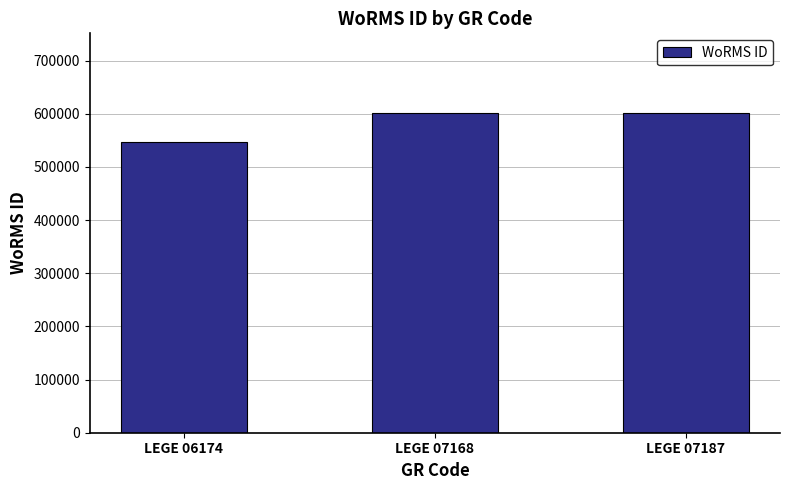

What is the difference between the second highest and minimum values?

53530